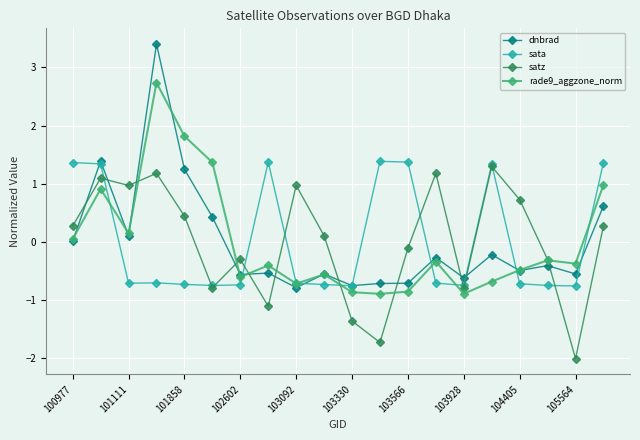

What is the value of the dnbrad point at the 15th from the left?

-0.6